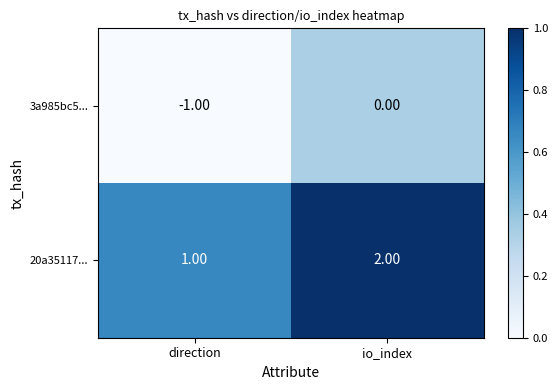

What is the difference between the highest and lowest values at direction?

2